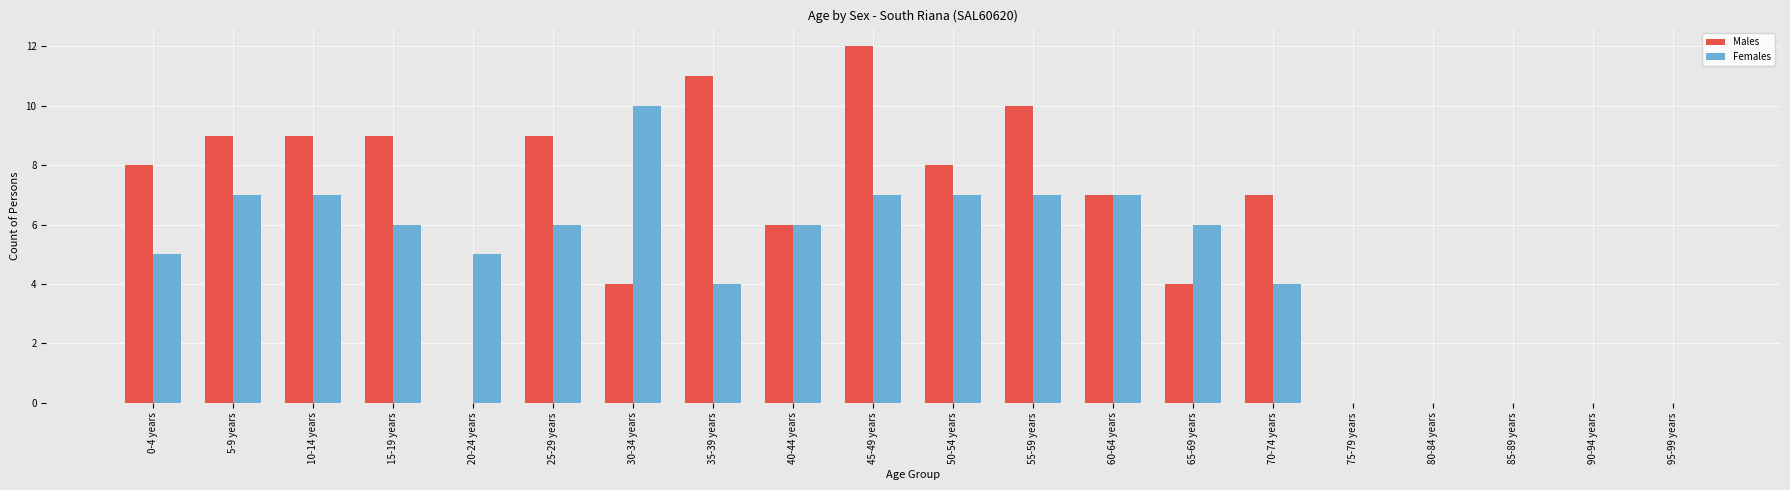

Which series has the largest total across all categories?

Males